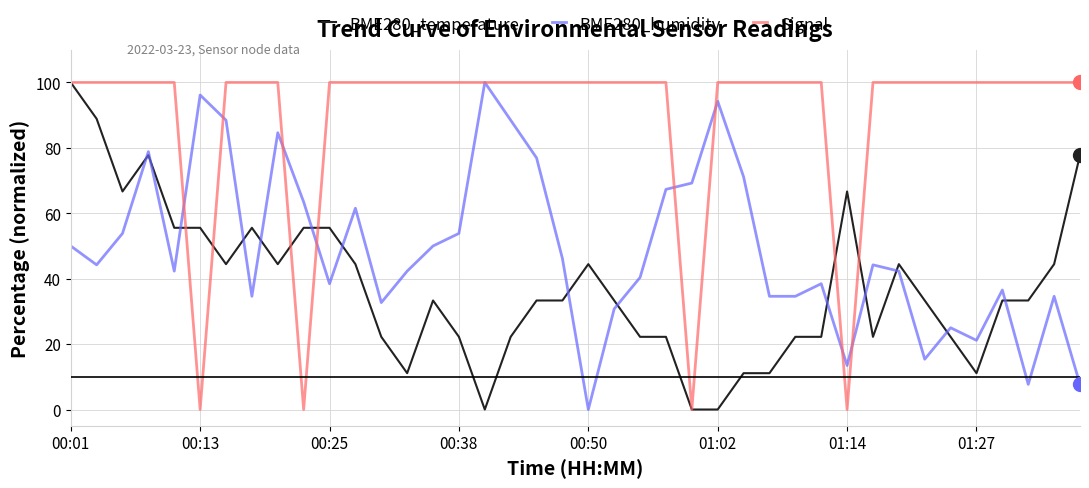

How many distinct data groups are displayed?

3